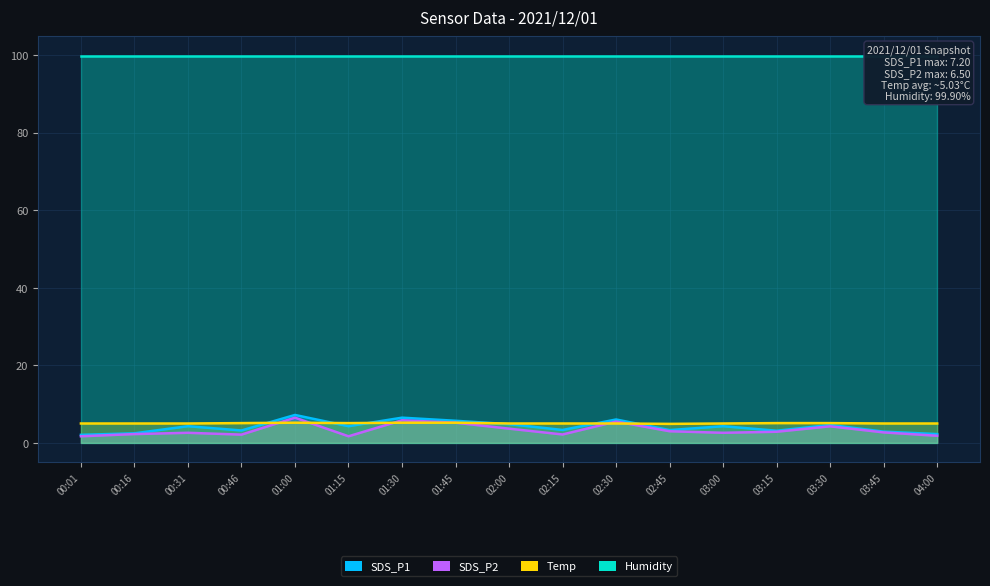

Where does the SDS_P2 series first go above 2?

00:16